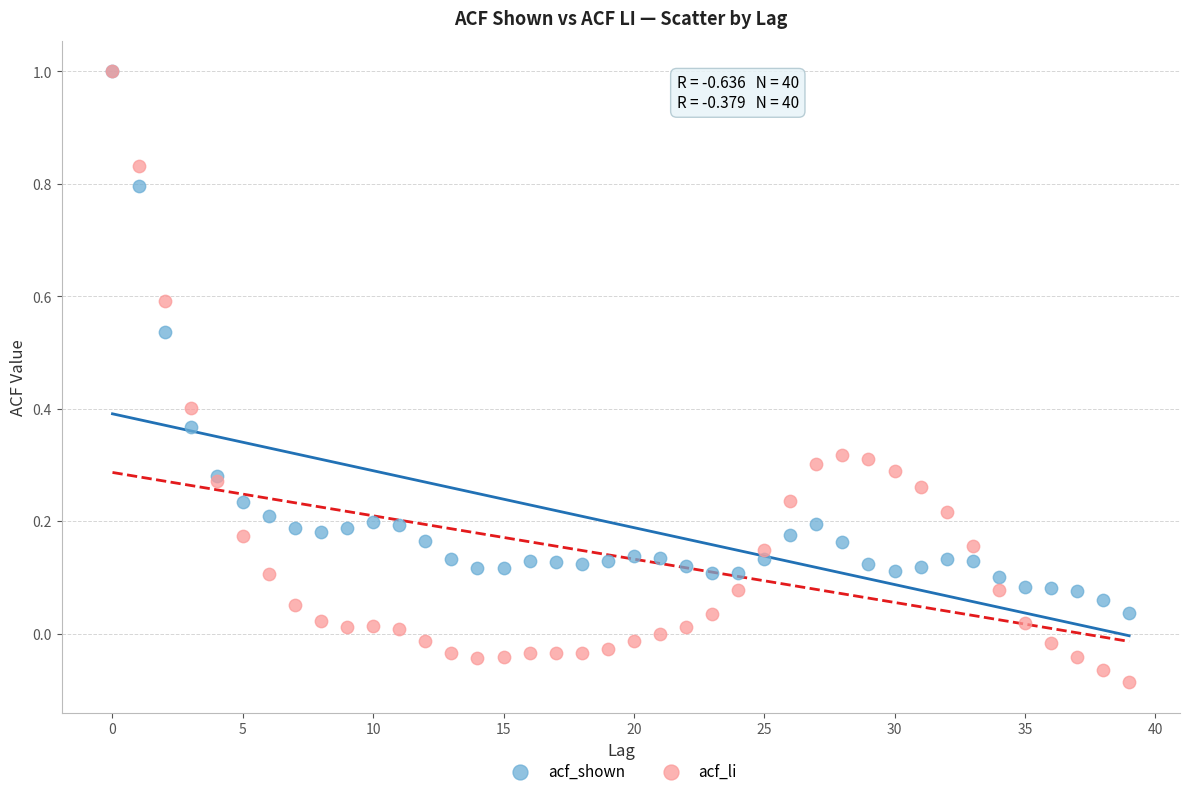

Which series contains the lowest Y value?

acf_li